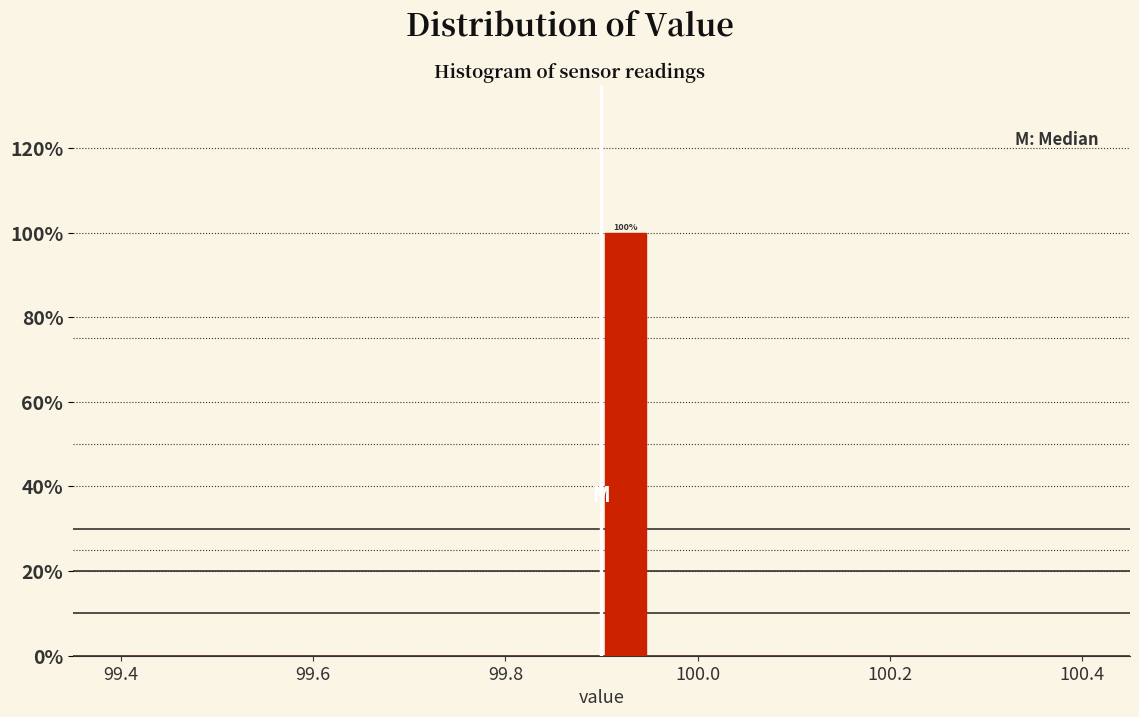

Around what value on the x-axis is the tallest bar? Give the approximate position of its centre, as read against the axis.

99.92